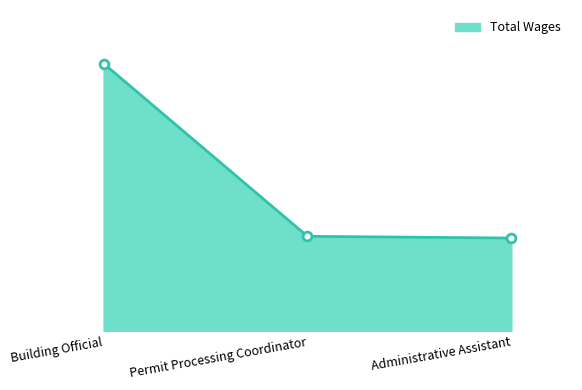

Which has a higher value, Permit Processing Coordinator or Administrative Assistant?

Permit Processing Coordinator